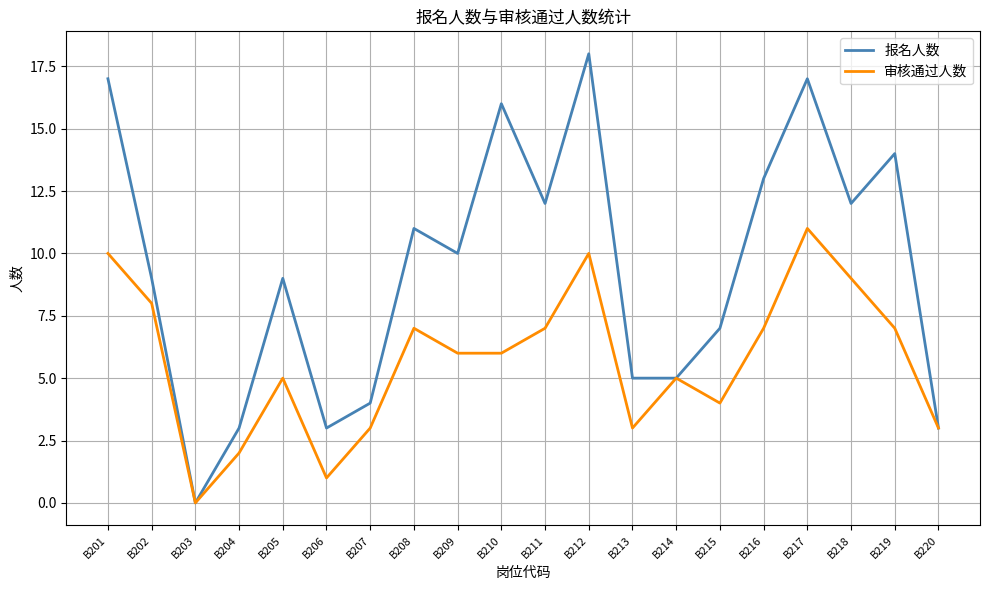

Where is the first local maximum for 审核通过人数?

B205